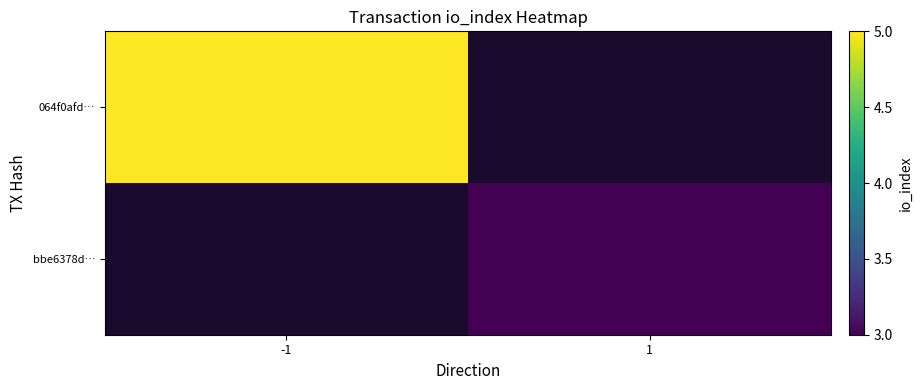

Is the value of bbe6378d… at 1 greater than the value of 064f0afd… at -1?

No